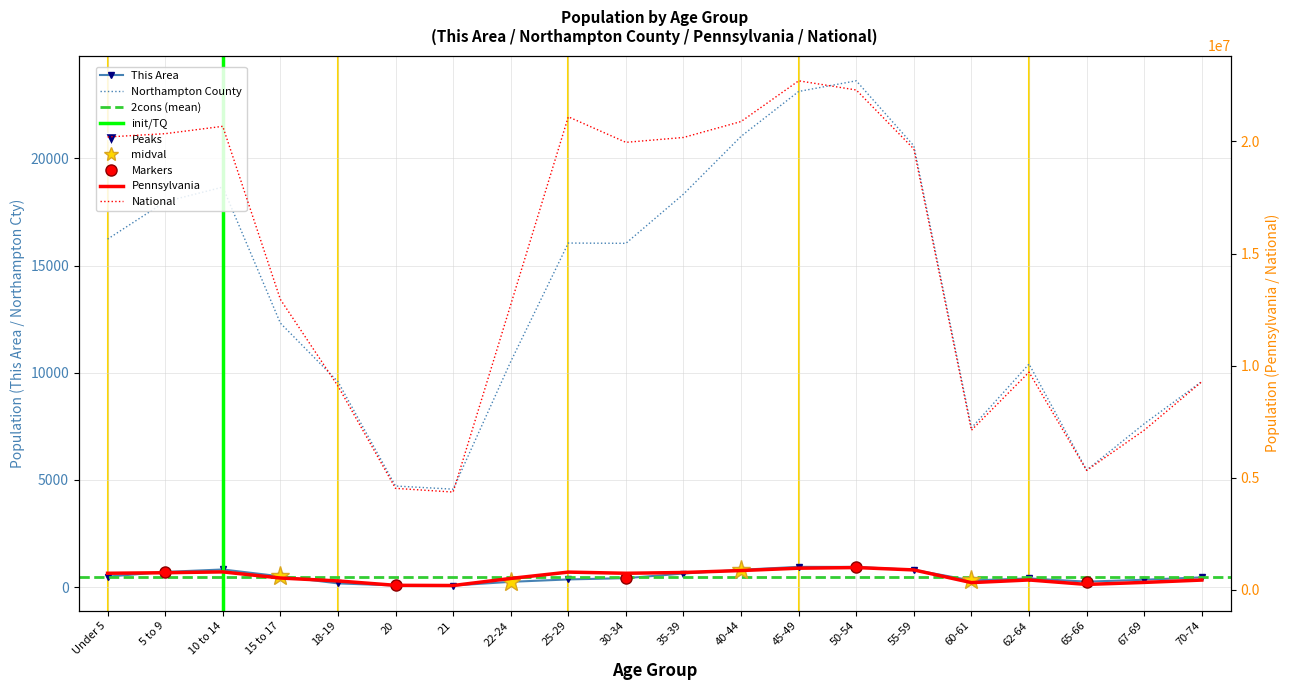

Is this an area chart (filled region under the line)?

No